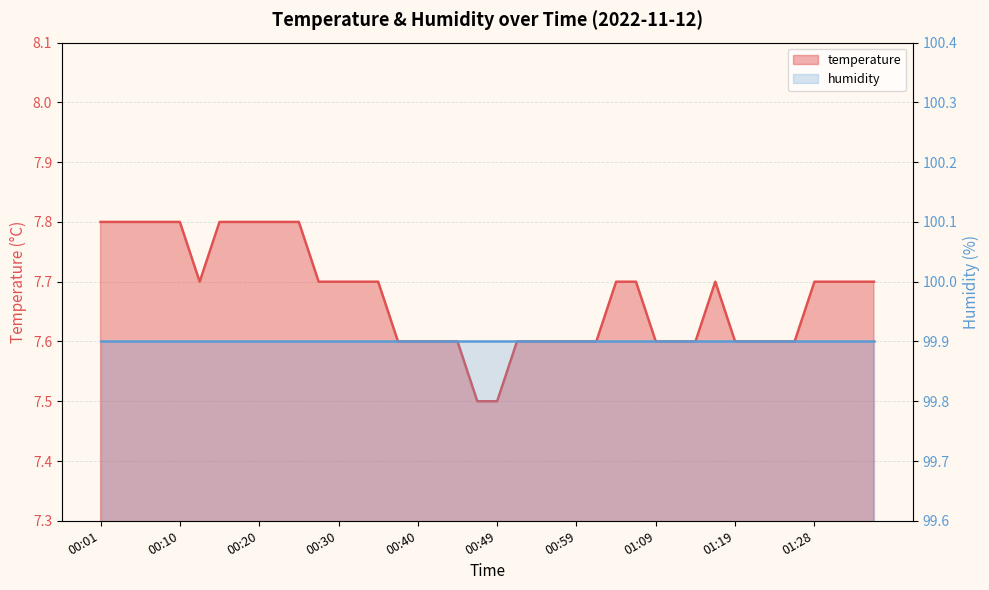

Which category has the highest value across all series?

00:01